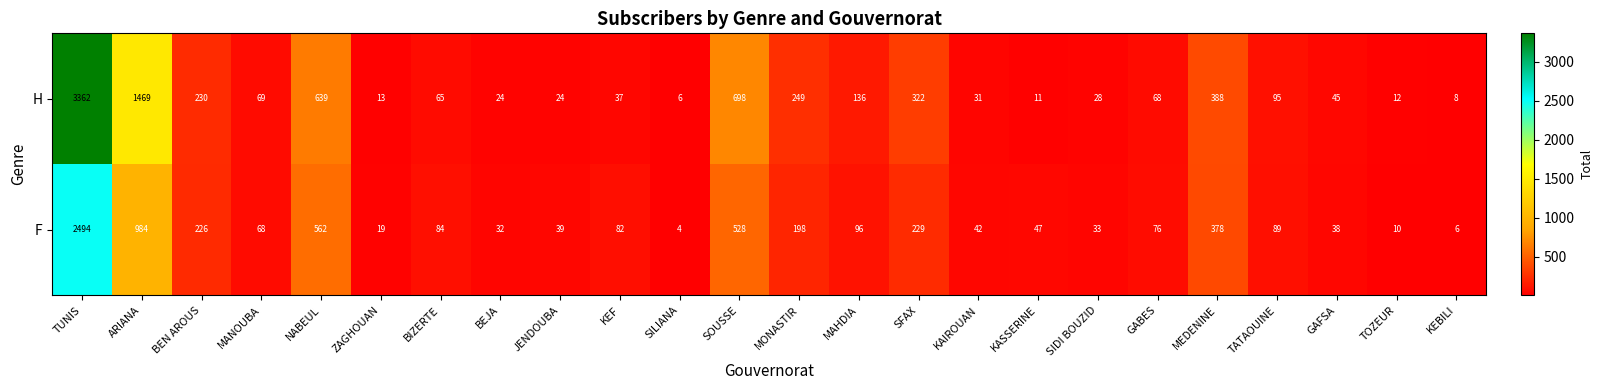

Is it true that F equals 39 at JENDOUBA?

True